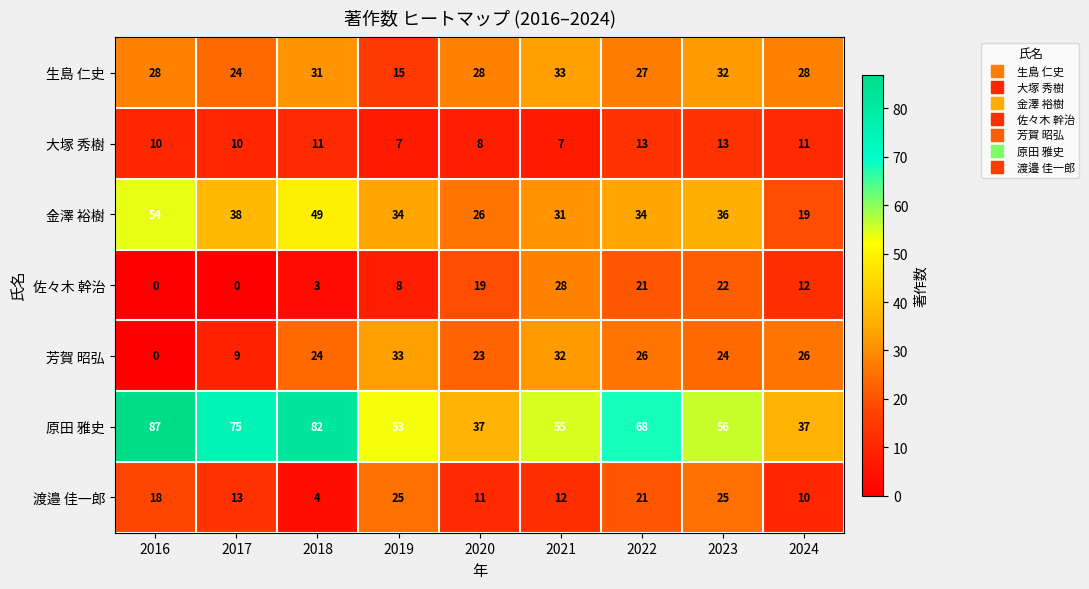

Which series has the largest range (max minus min)?

原田 雅史